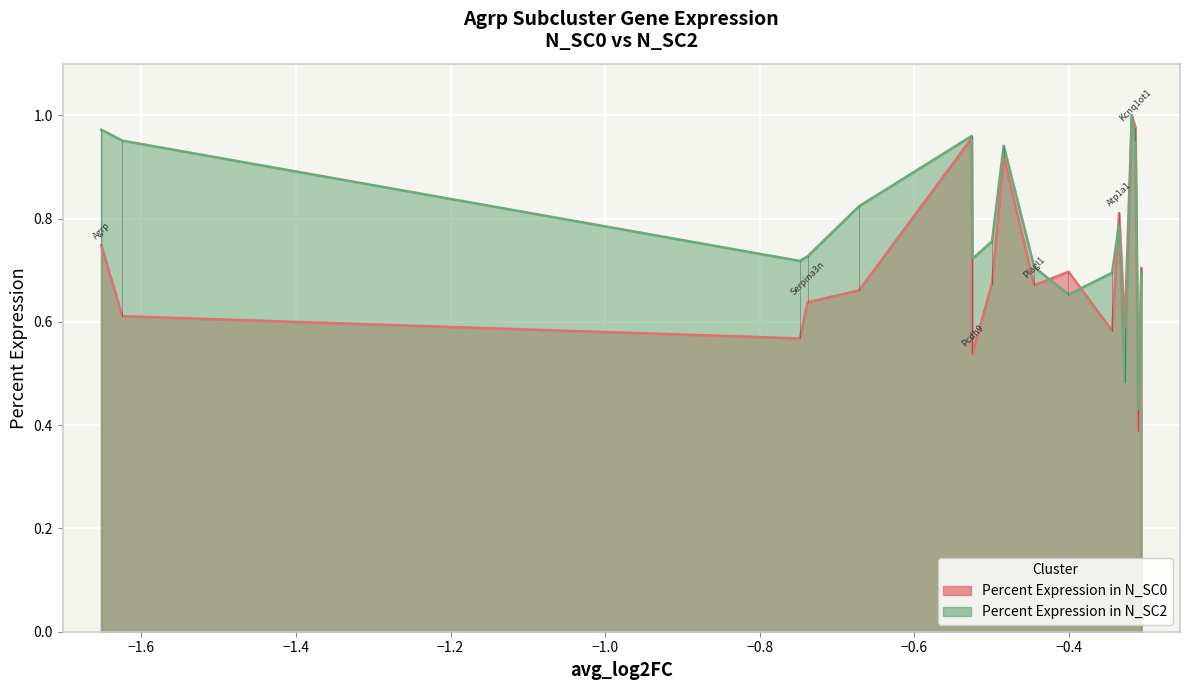

The value of Percent Expression in N_SC2 at Srrm2 is 1.3. True or false?

False